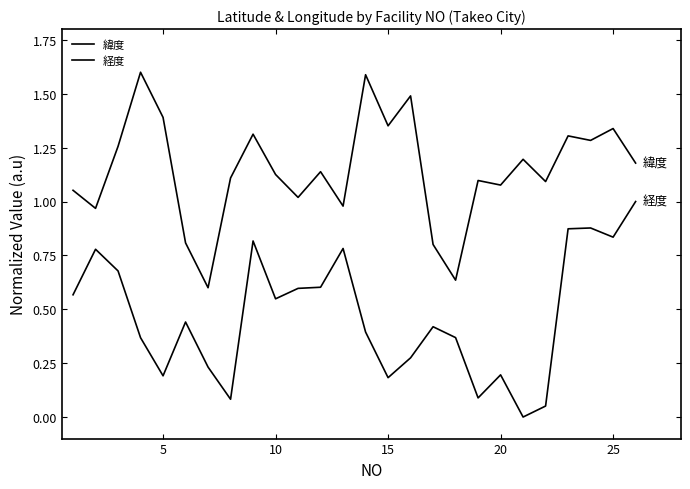

Does the chart have visible grid lines?

No